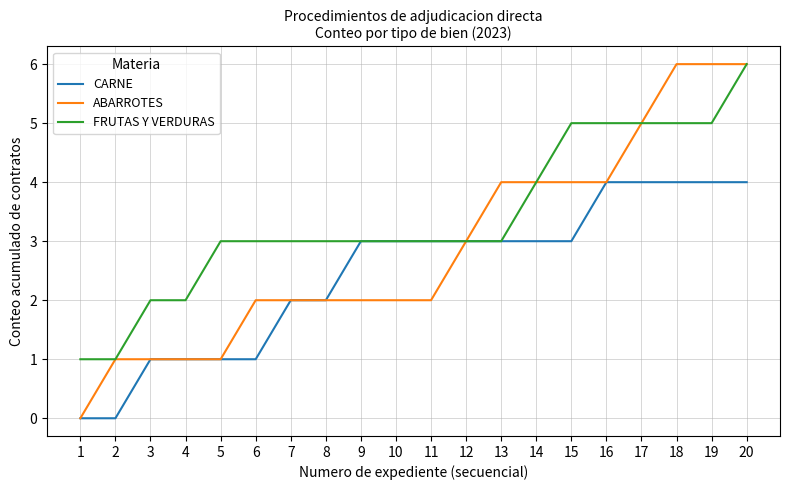

What value does the ABARROTES series have at 10?

2